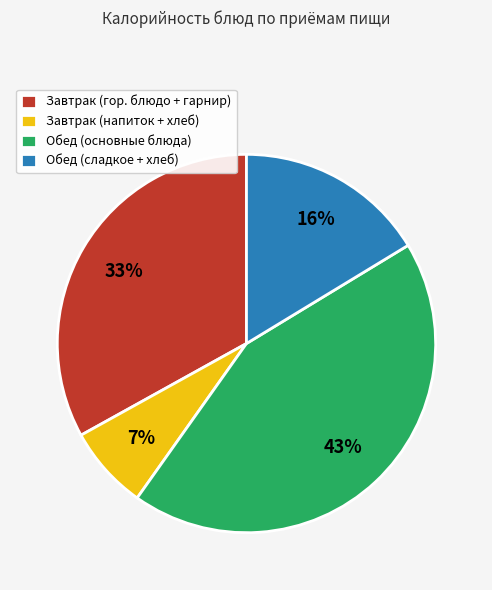

Is there any slice that represents more than half of the pie?

No